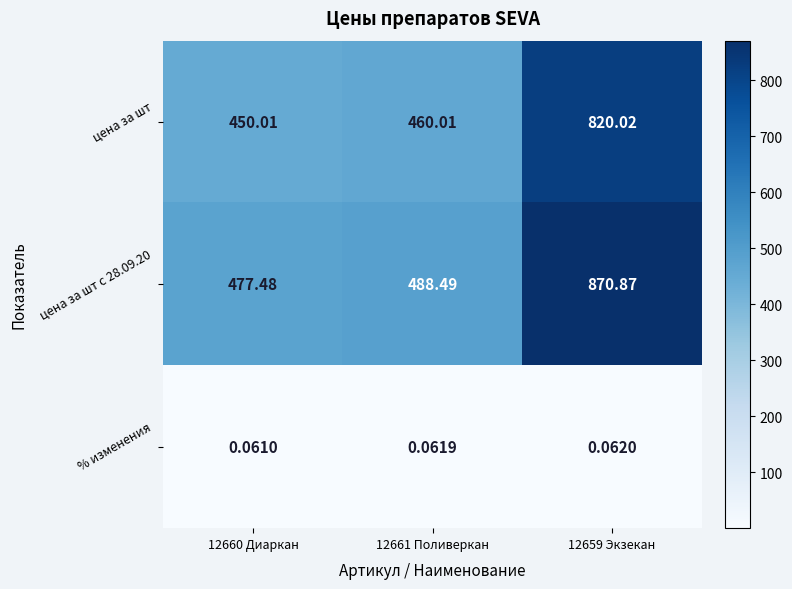

What is the difference between the highest and lowest values at 12659 Экзекан?

870.8